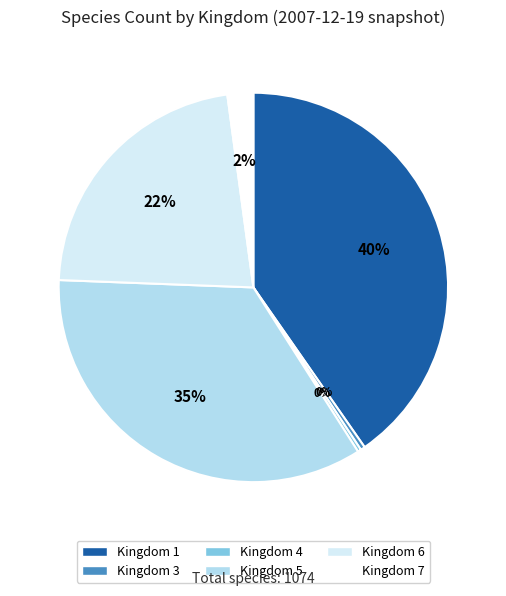

Does any single category account for the majority?

No